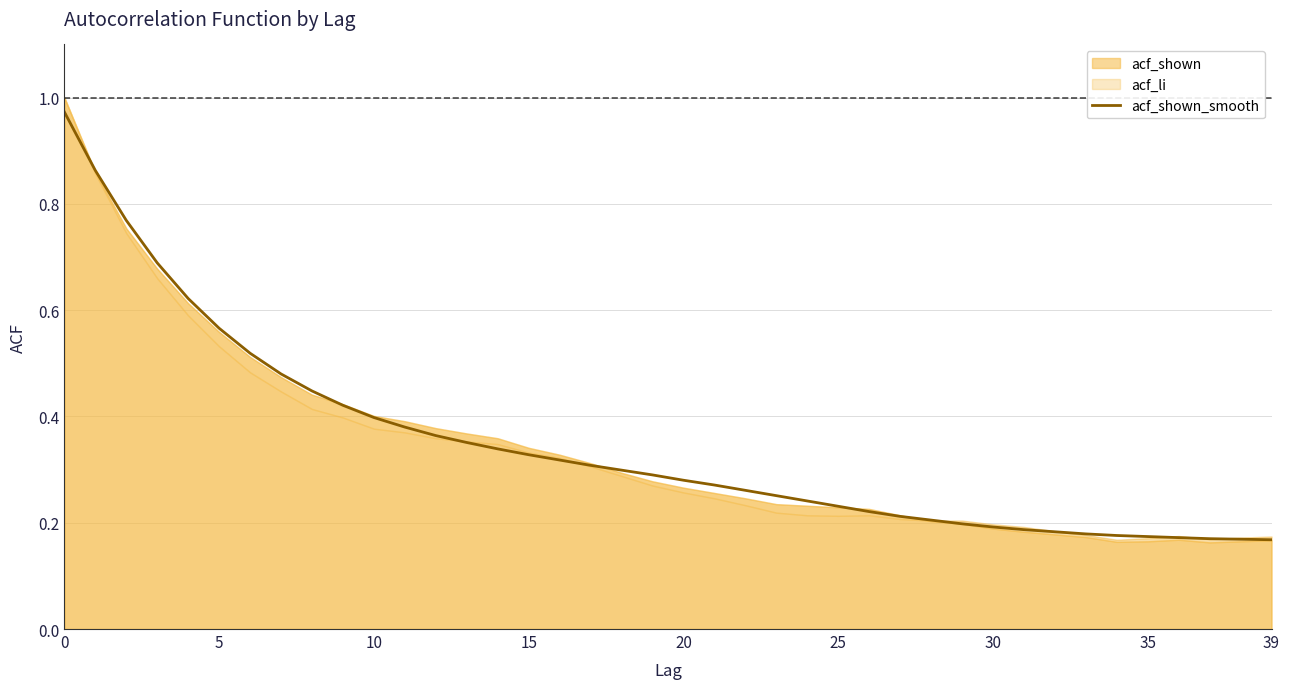

Between 29 and 20, which is larger?

20